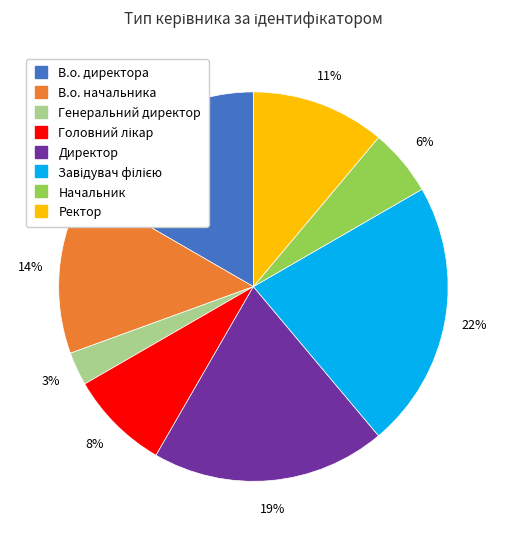

Is the sum of В.о. директора and Директор greater than half?

No